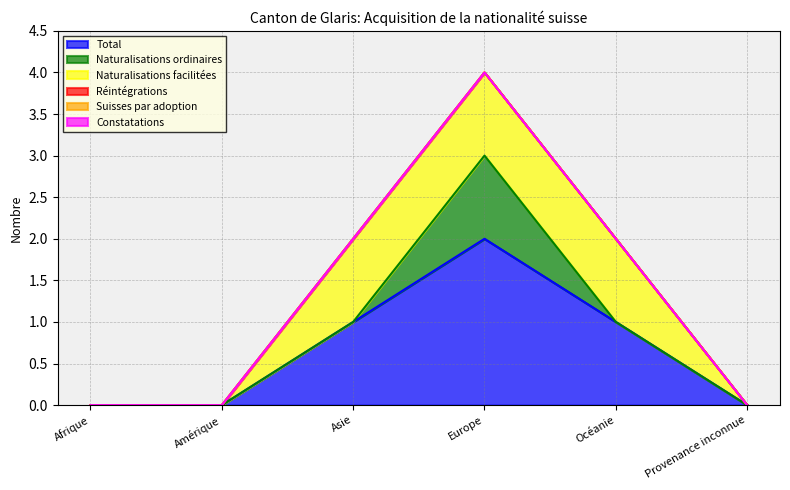

At which category does the chart reach its minimum across all series?

Afrique